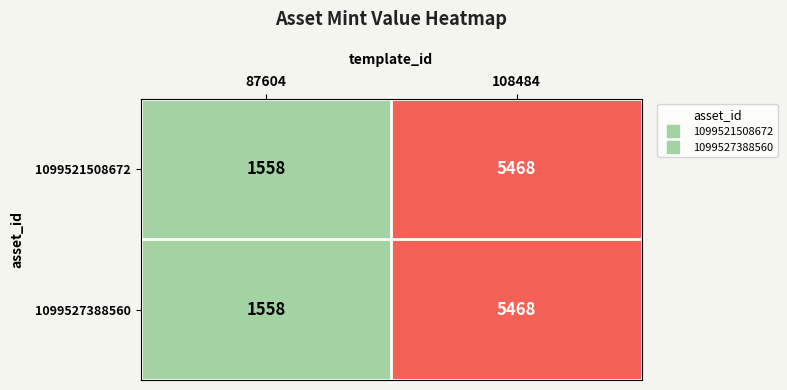

The 1099521508672 series shows 7977 at 108484. True or false?

False